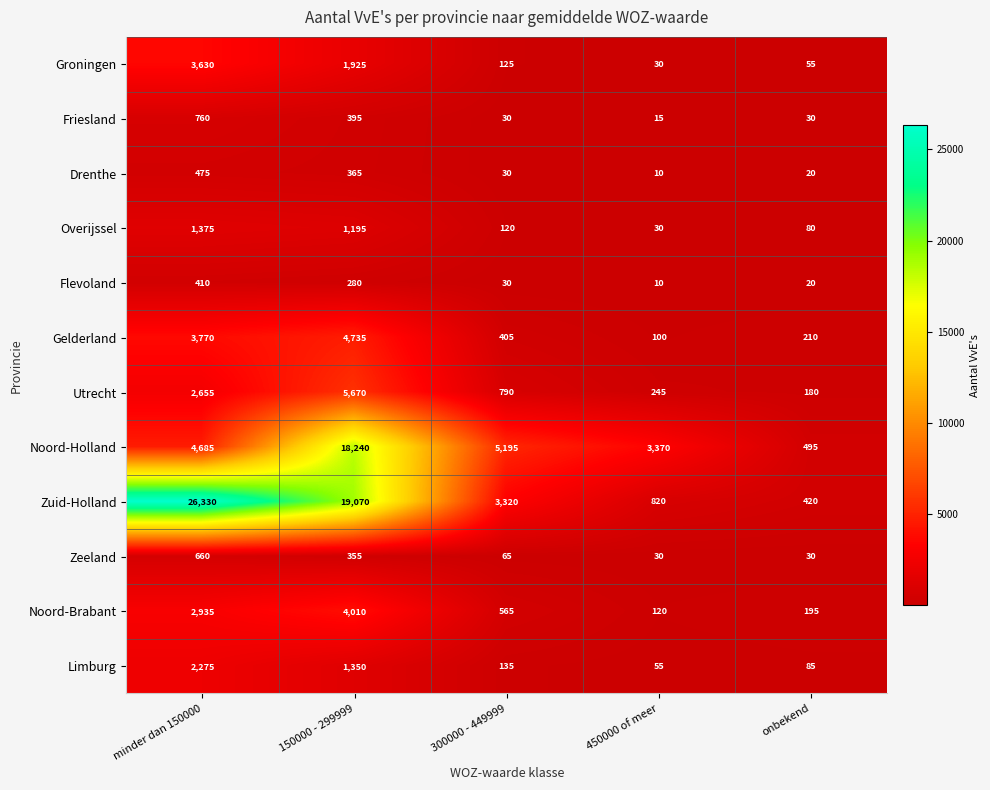

At which label is Noord-Holland closest to 9367?

300000 - 449999